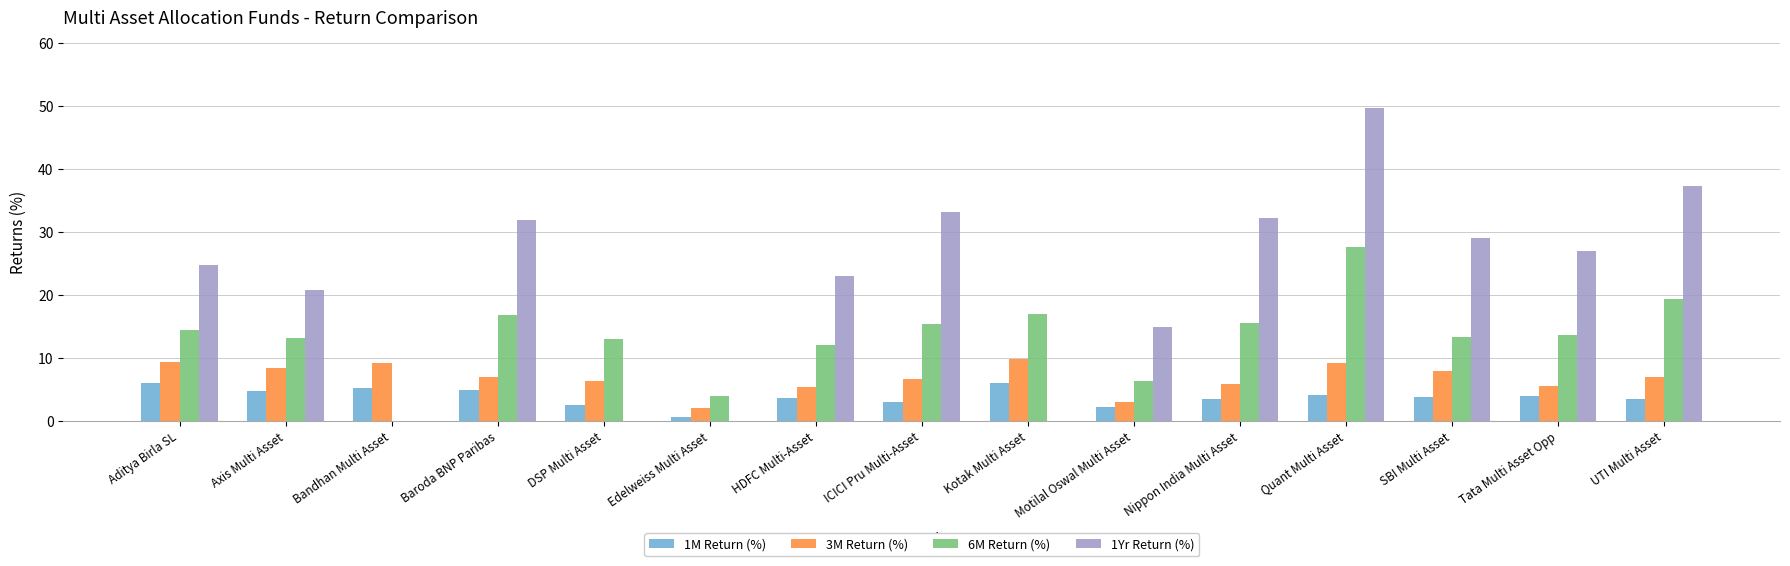

The 1Yr Return (%) series shows 22.3 at Edelweiss Multi Asset. True or false?

False